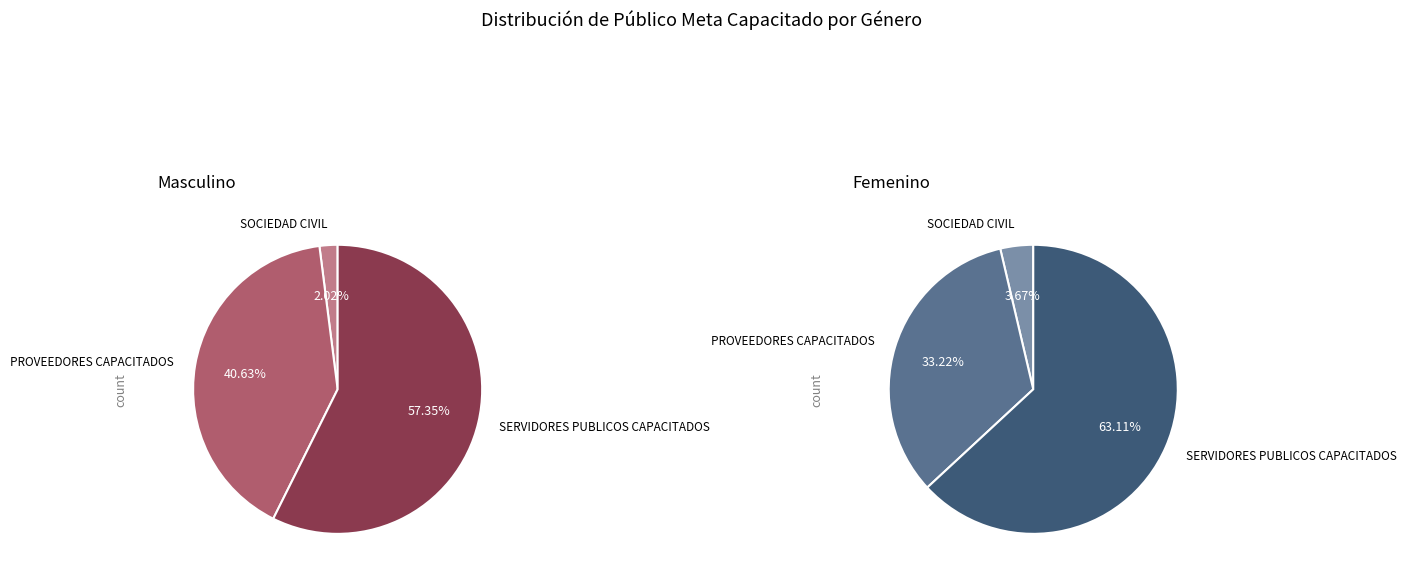

Which category has the smallest portion of the pie?

SOCIEDAD CIVIL